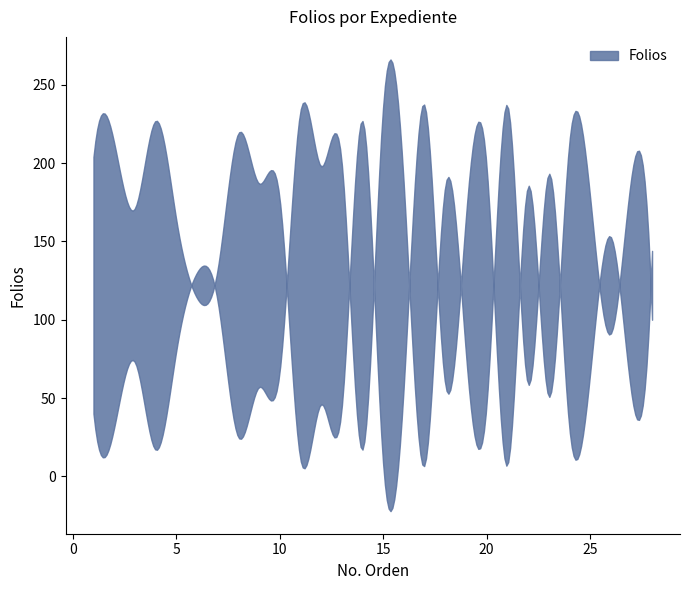

Reading left to right, transcribe all the data shown in this chart.

1=40	2=31	3=73	4=17	5=80	6=130	7=112	8=25	9=57	10=67	11=233	12=198	13=200	14=17	15=236	16=186	17=7	18=185	19=79	20=46	21=237	22=59	23=193	24=31	25=65	26=153	27=53	28=144